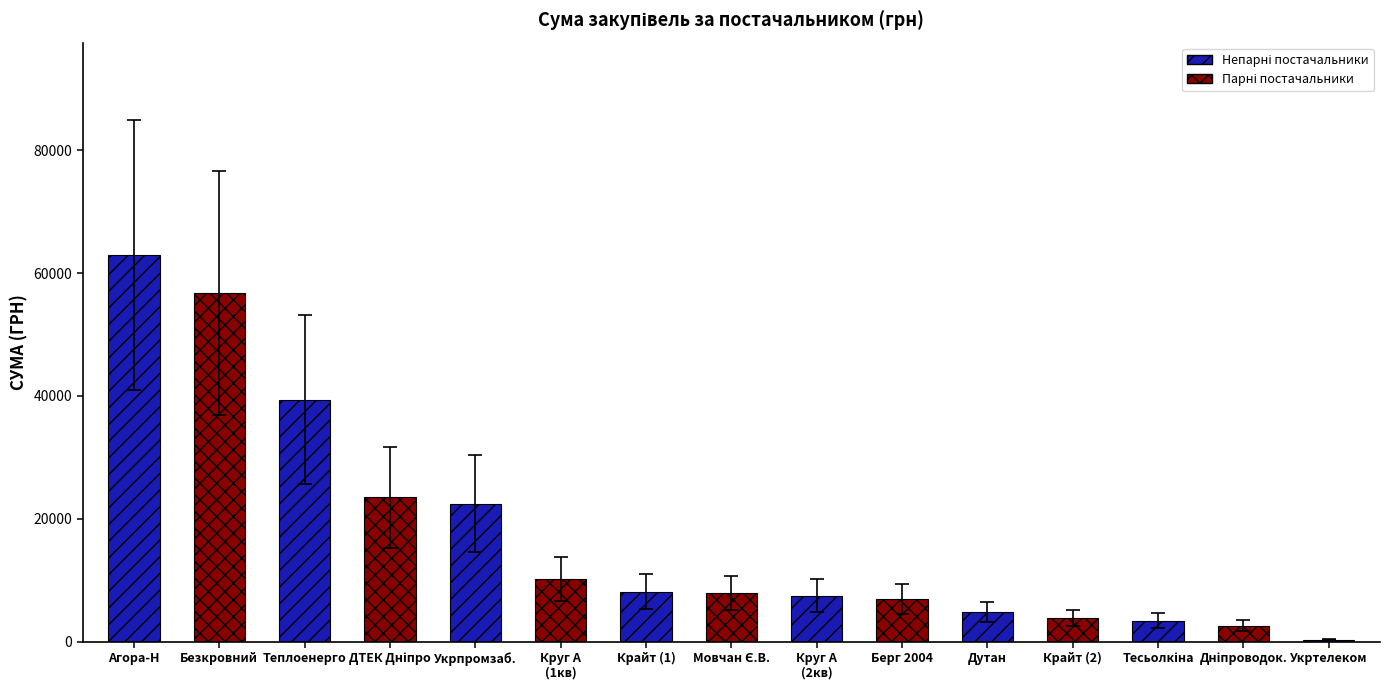

What is the label of the 9th bar from the right?

Крайт (1)